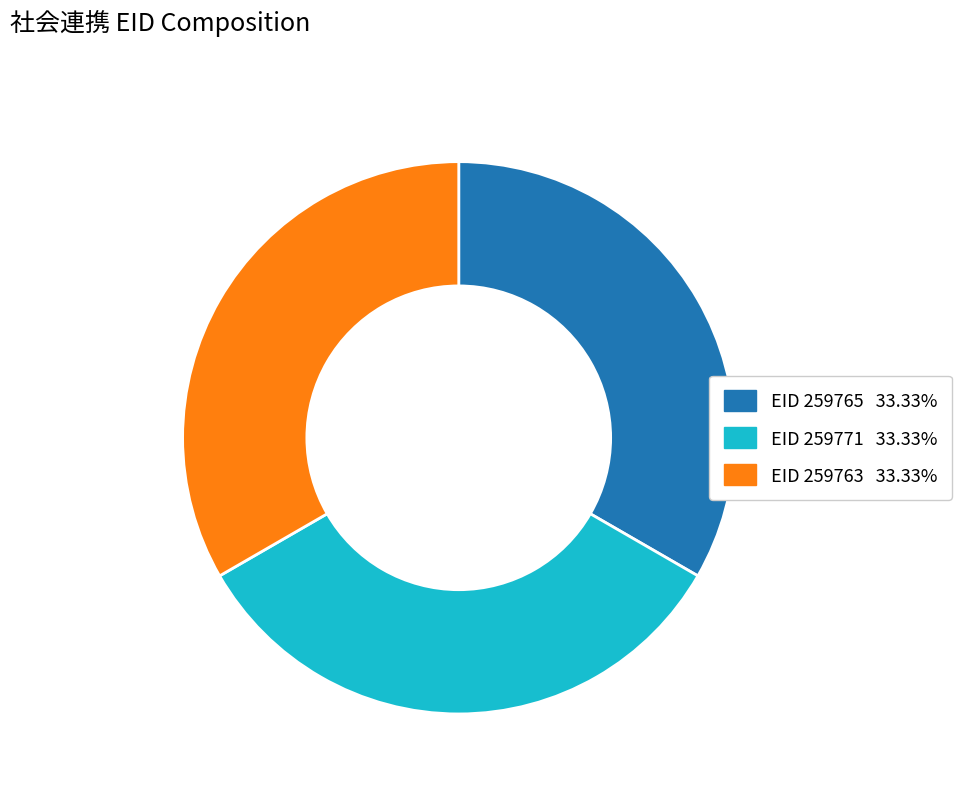

How many segments does this pie chart have?

3